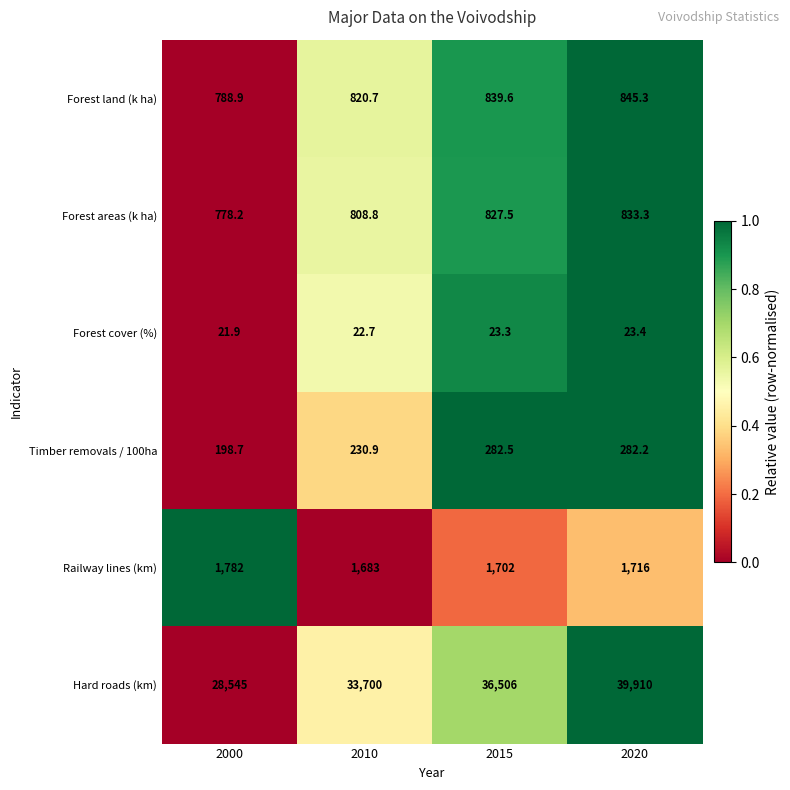

Is it true that Forest land (k ha) equals 472.1 at 2015?

False